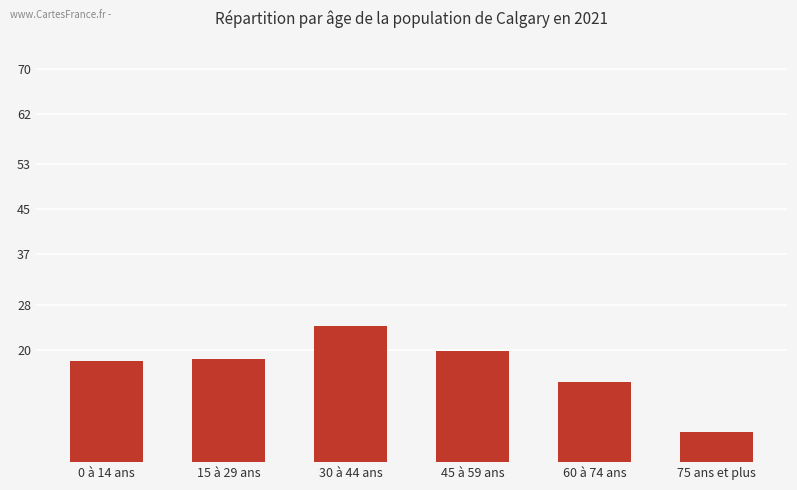

Which label corresponds to the largest value in the chart?

30 à 44 ans